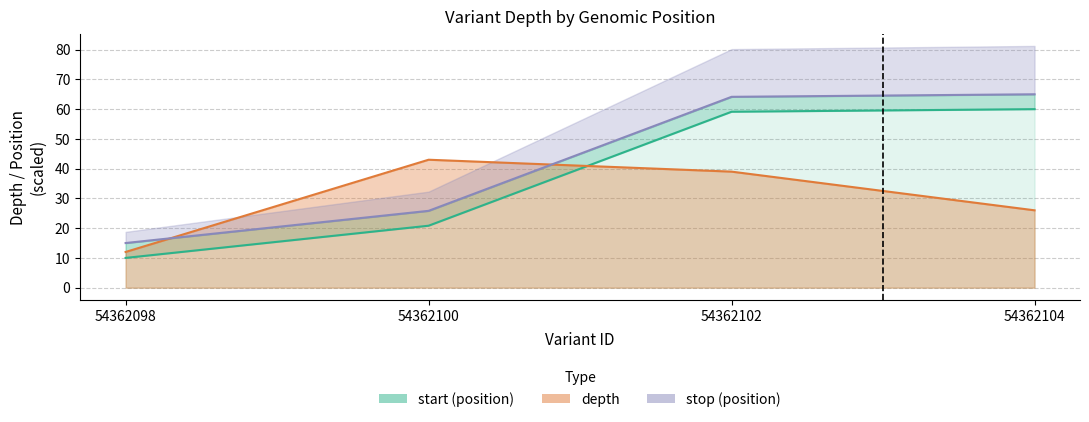

What is the lowest value of the stop series?

15.0